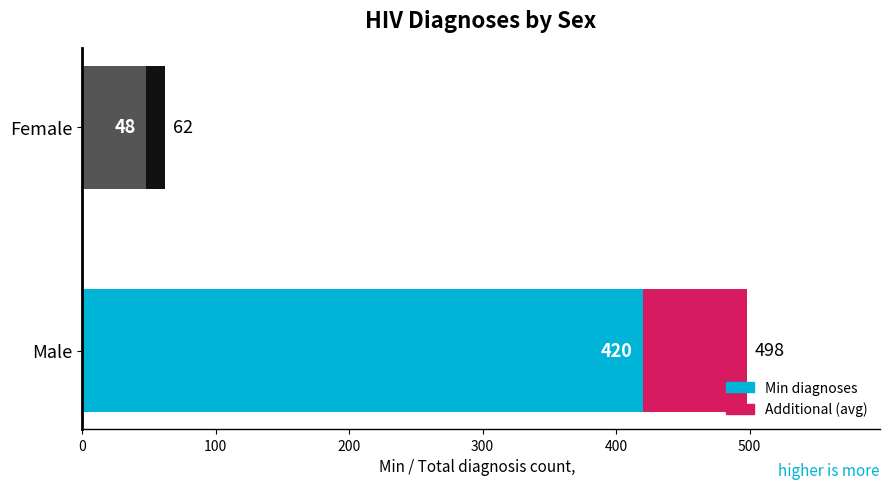

True or false: the data shows 660 at 16.

False